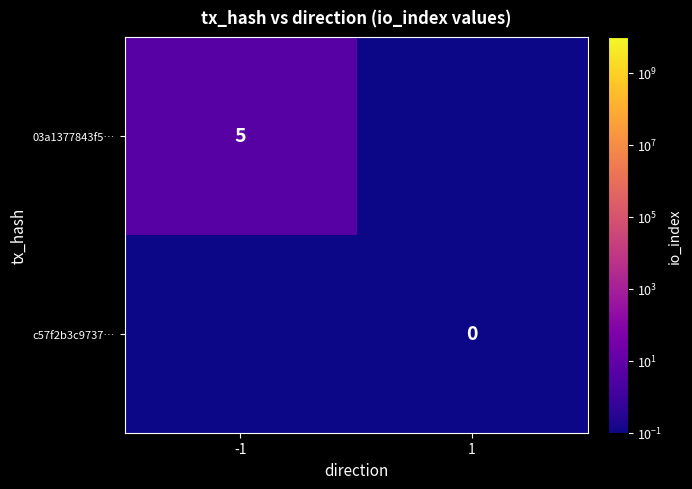

The 03a1377843f5… series shows 5.0 at -1. True or false?

True